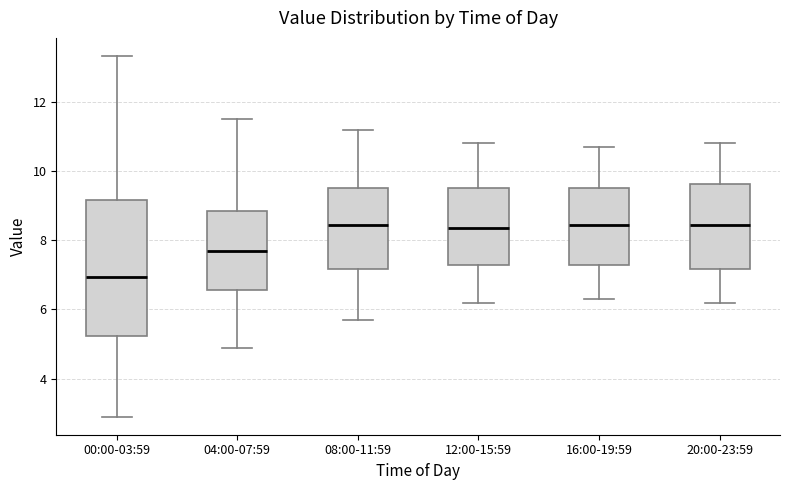

Reading left to right, transcribe this box plot: for each box, give where its median line is, the range the box spans, and where its two whiskers end, as read against the y-axis. The values are not printed on the chart, so give them approximately, as read against the axis.

00:00-03:59: median 7.0, box 5.2 to 9.2, whiskers 3.0 to 13.4
04:00-07:59: median 7.8, box 6.6 to 8.8, whiskers 5.0 to 11.6
08:00-11:59: median 8.4, box 7.2 to 9.6, whiskers 5.8 to 11.2
12:00-15:59: median 8.4, box 7.2 to 9.6, whiskers 6.2 to 10.8
16:00-19:59: median 8.4, box 7.2 to 9.6, whiskers 6.4 to 10.8
20:00-23:59: median 8.4, box 7.2 to 9.6, whiskers 6.2 to 10.8